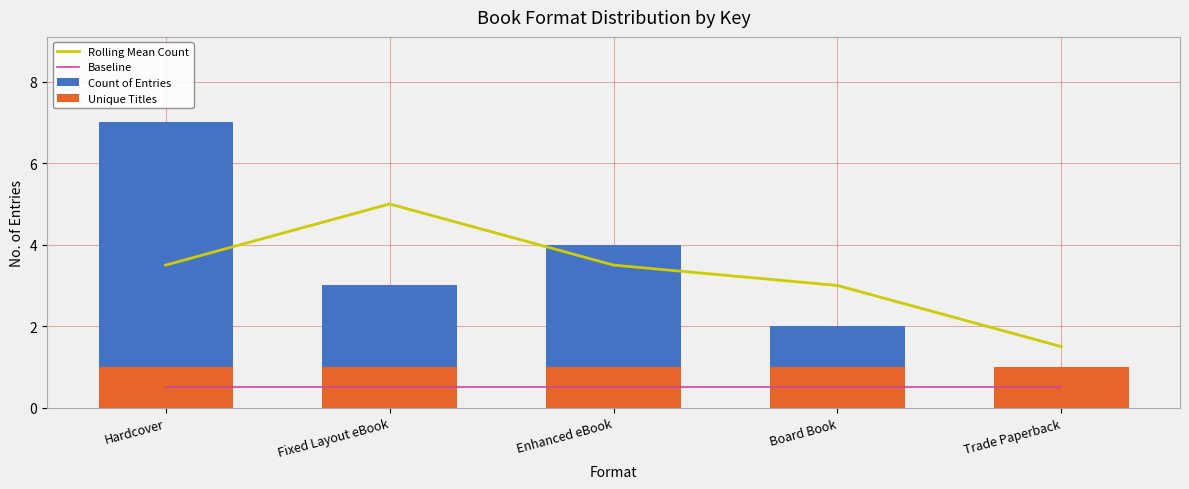

What are all the series names shown in the legend?

Rolling Mean Count, Baseline, Count of Entries, Unique Titles